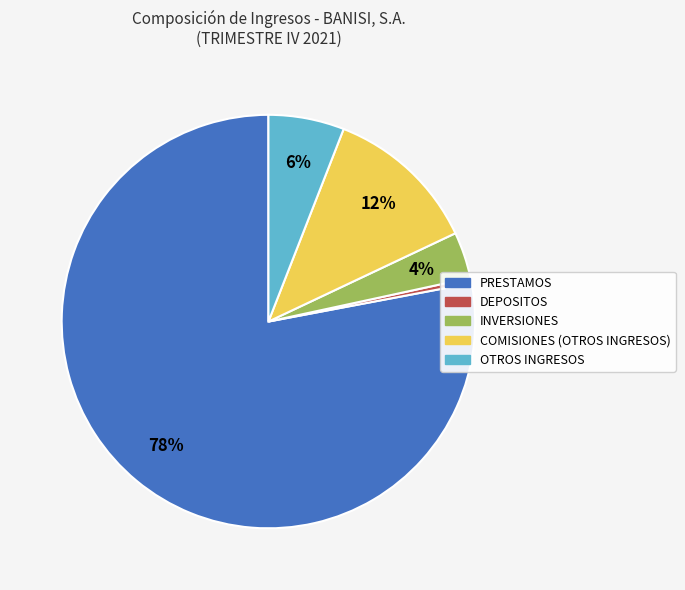

True or false: OTROS INGRESOS accounts for 6% of the total.

True